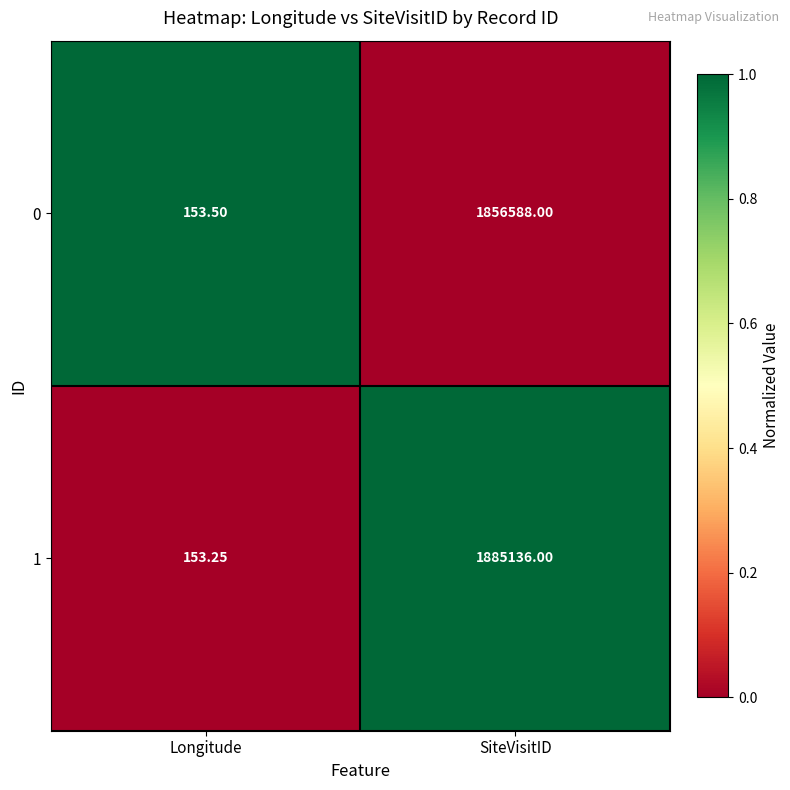

At which category does the chart reach its peak across all series?

SiteVisitID